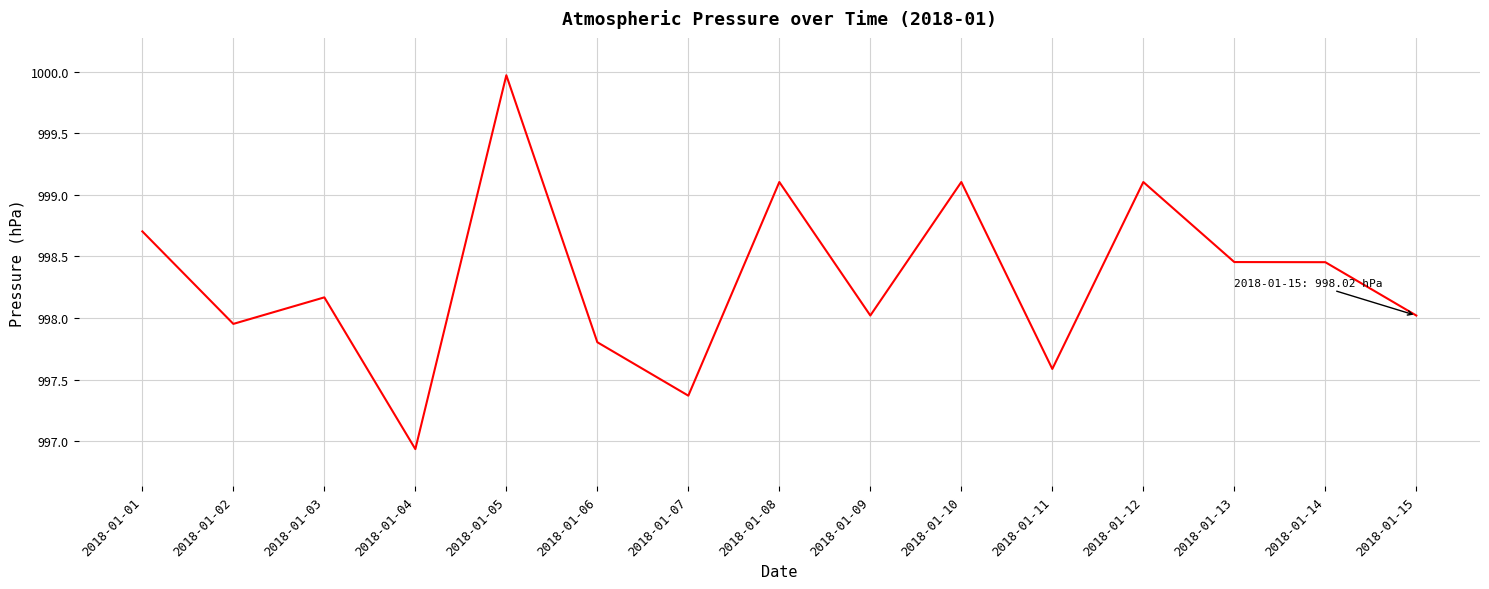

Is it true that the value at 2018-01-06 is 1587.8?

False